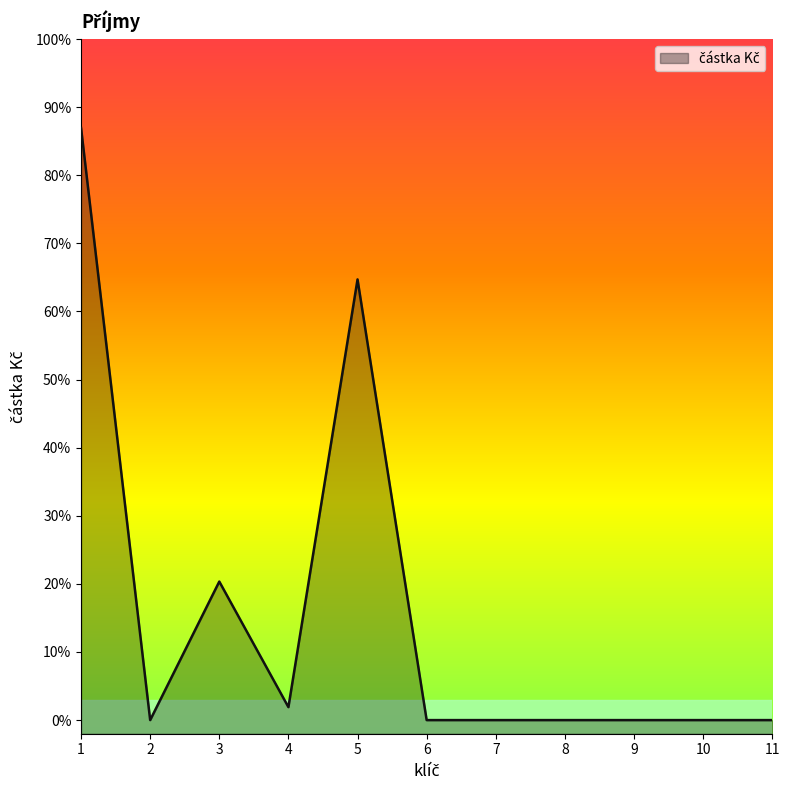

The chart shows a value of 821496 at 9. True or false?

False